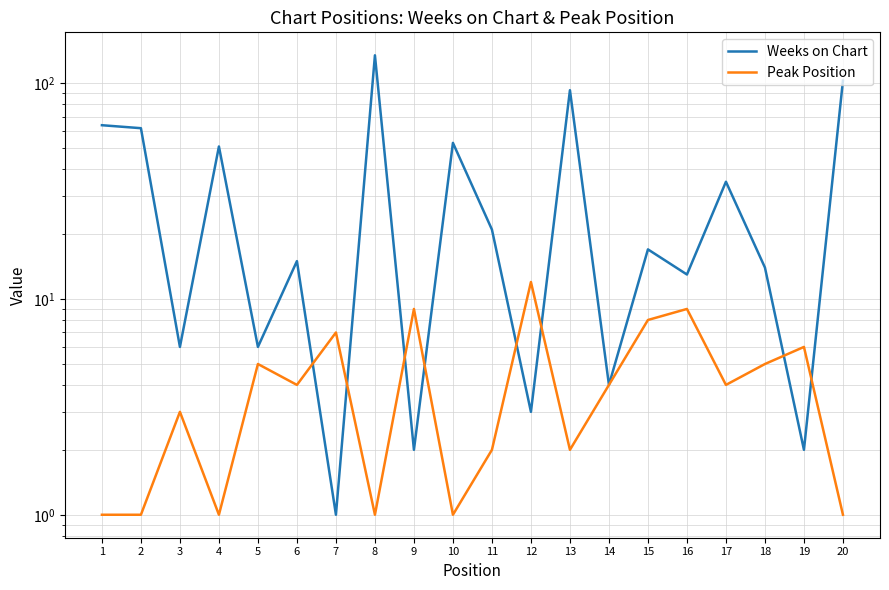

What are all the series names shown in the legend?

Weeks on Chart, Peak Position